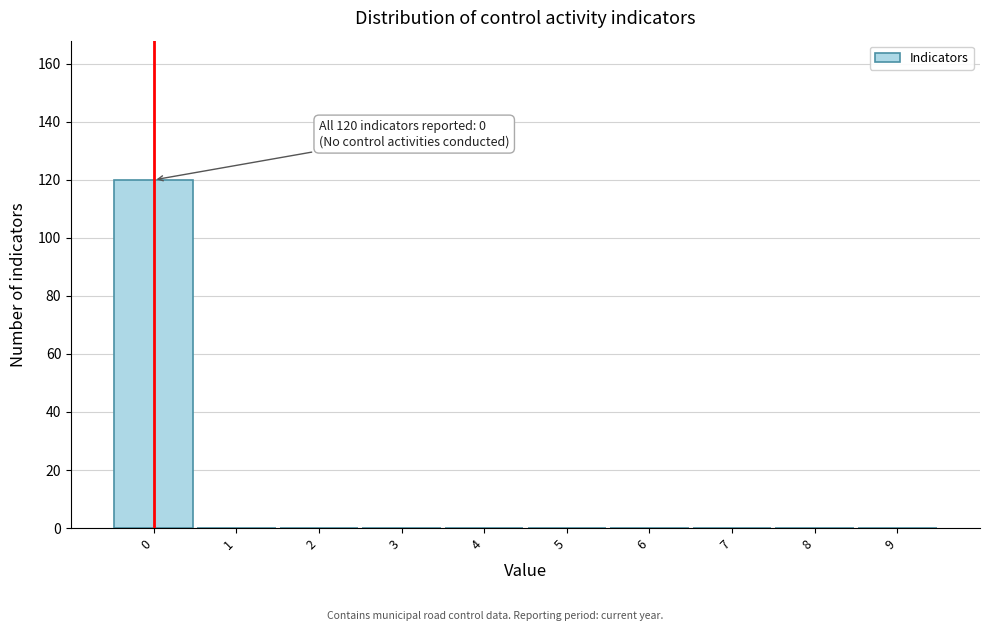

Over which range of the x-axis is the bar tallest?

-0.5 to 0.5